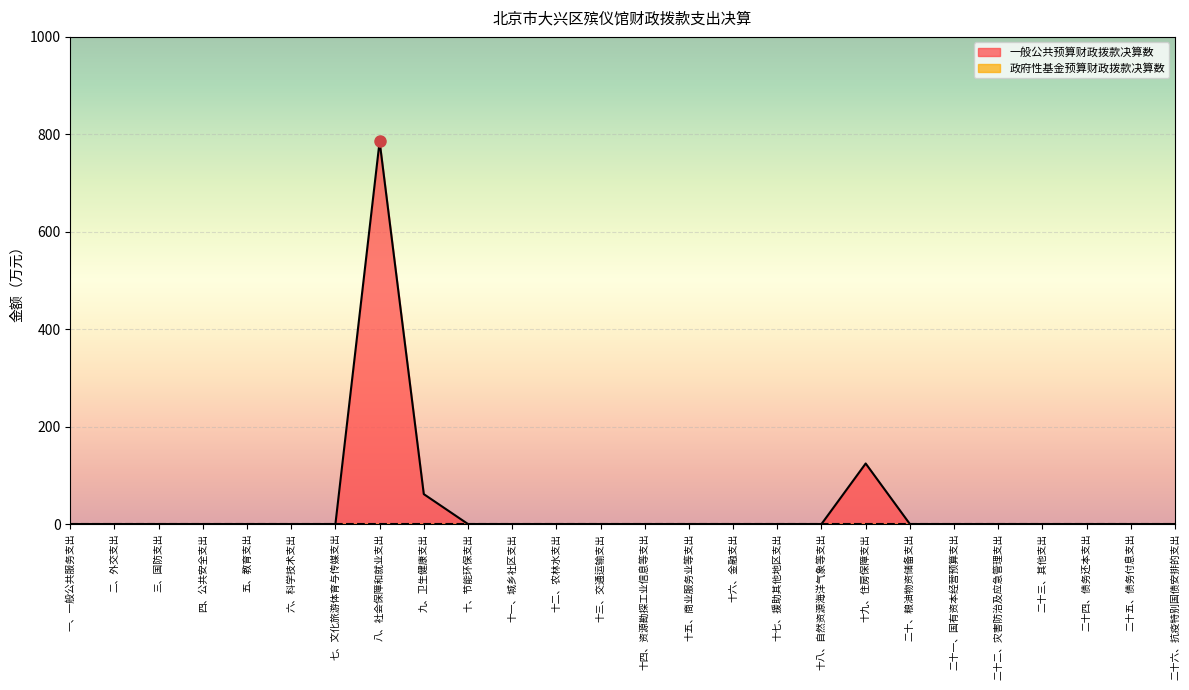

Reading right to left, transcribe all the data shown in this chart.

0.0	0.0	0.0	0.0	0.0	0.0	0.0	124.3	0.0	0.0	0.0	0.0	0.0	0.0	0.0	0.0	0.0	61.4	785.3	0.0	0.0	0.0	0.0	0.0	0.0	0.0